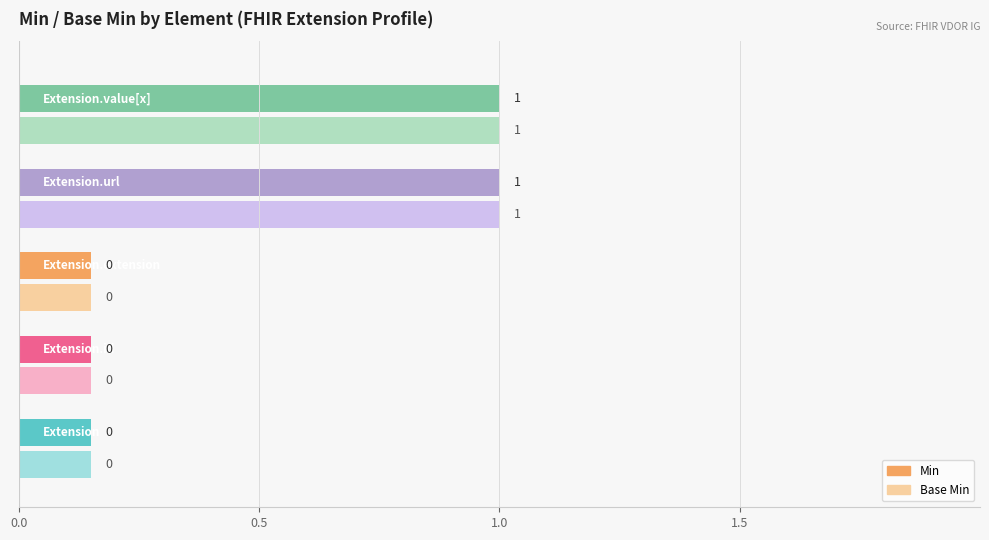

What position from the left is Extension.value[x]?

5